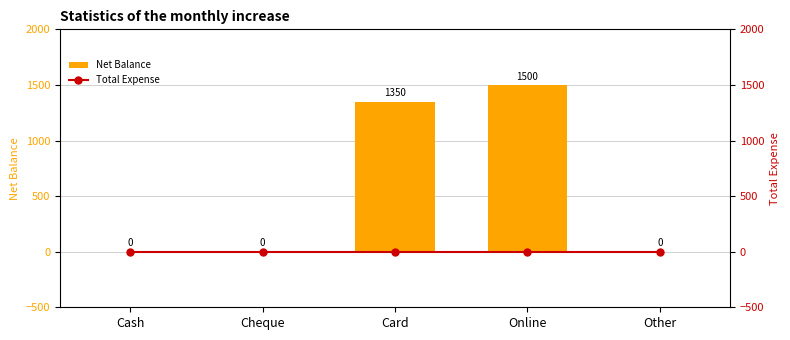

Is it true that Net Balance equals 0 at Cheque?

True